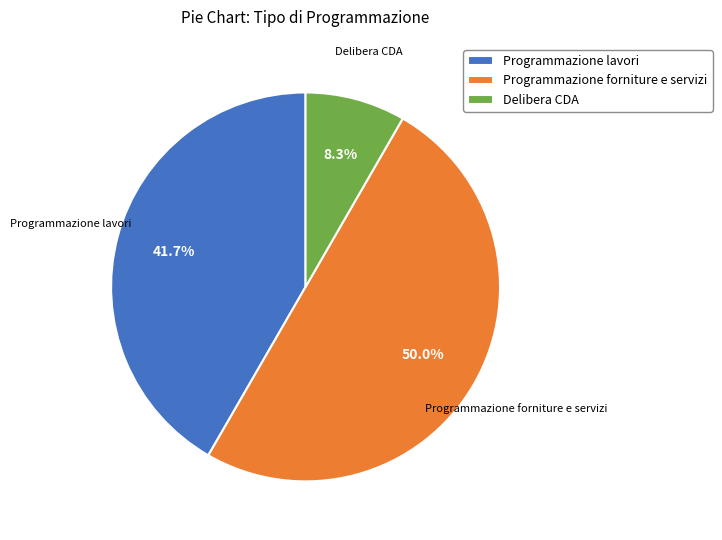

Does Programmazione lavori represent more than half of the total?

No